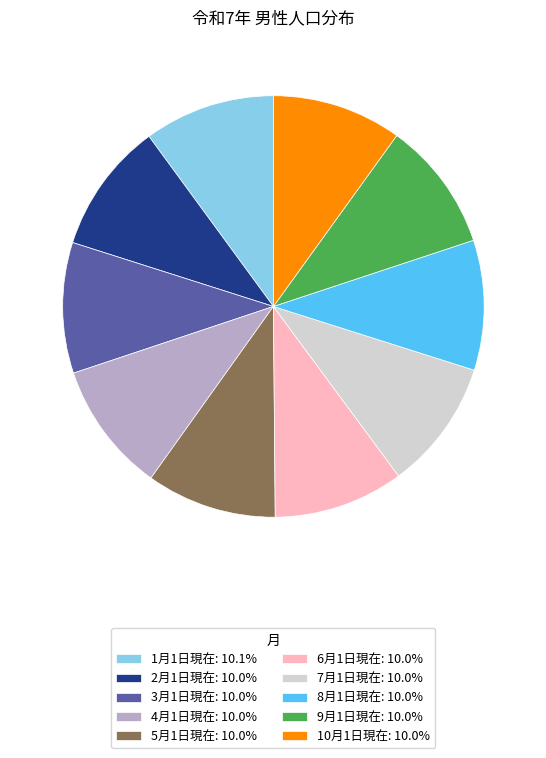

What is the ratio of the value at 5月1日現在: 10.0% to the value at 8月1日現在: 10.0%?

1.0